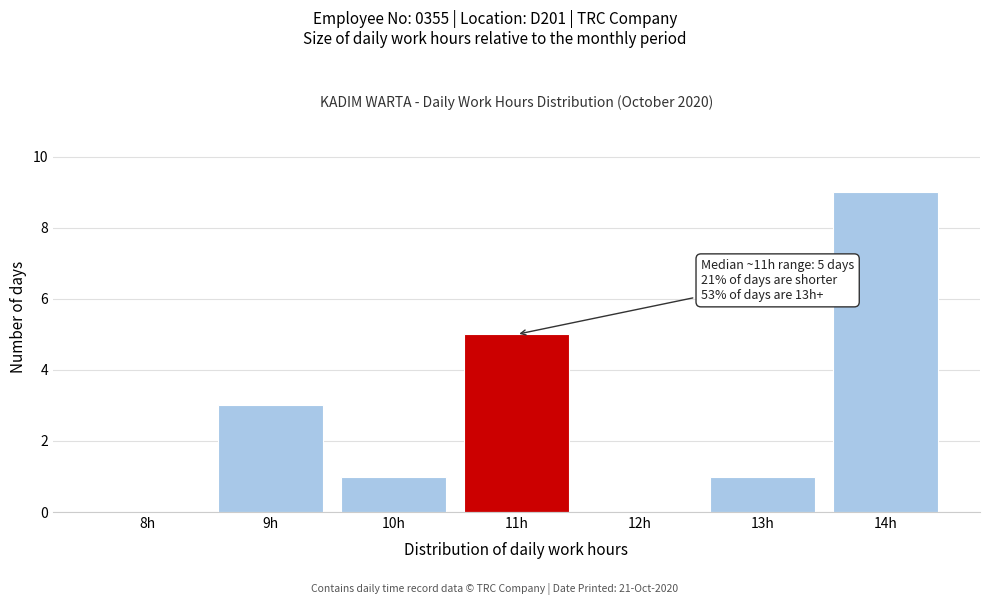

Reading left to right, extract all data points from this chart.

8h=0	9h=3	10h=1	11h=5	12h=0	13h=1	14h=9